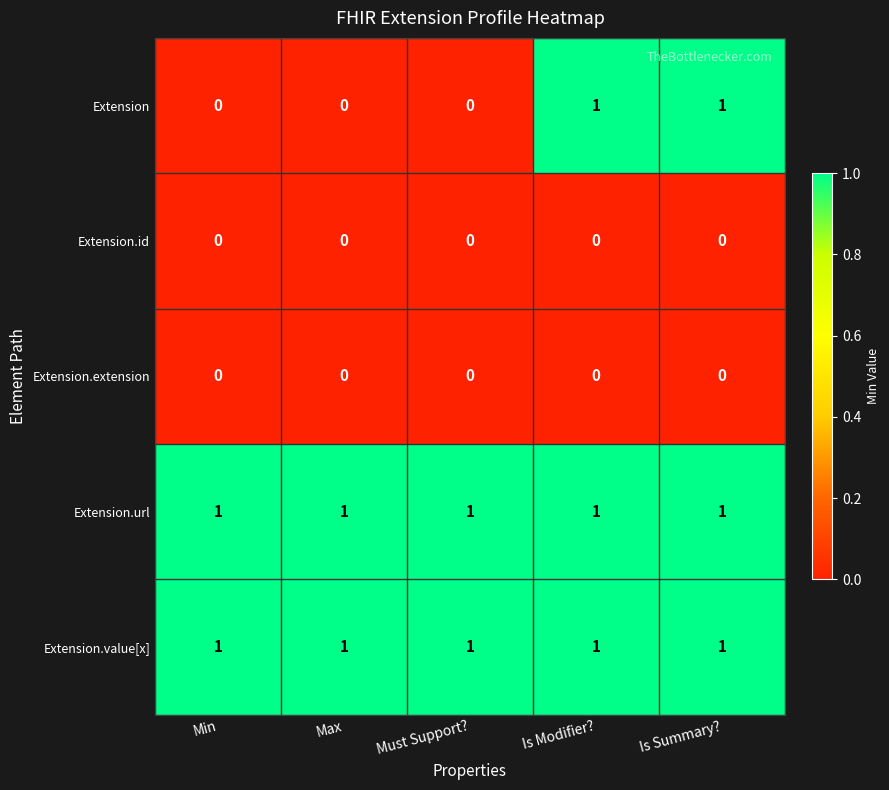

Reading left to right, what are all the values shown in this chart?

Extension: 0	0	0	1	1
Extension.id: 0	0	0	0	0
Extension.extension: 0	0	0	0	0
Extension.url: 1	1	1	1	1
Extension.value[x]: 1	1	1	1	1